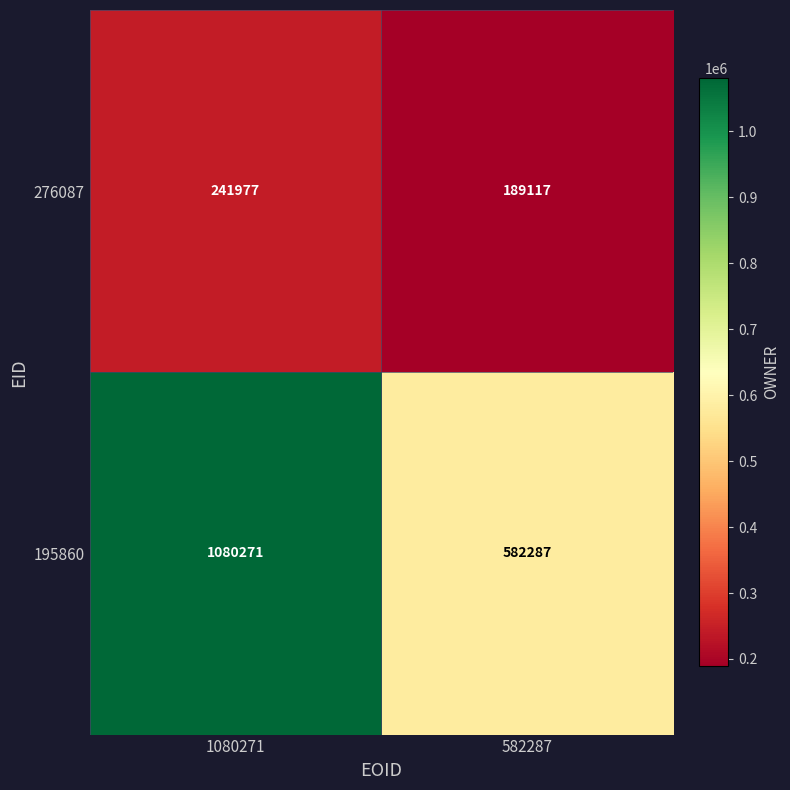

What is the greatest value displayed?

1080271